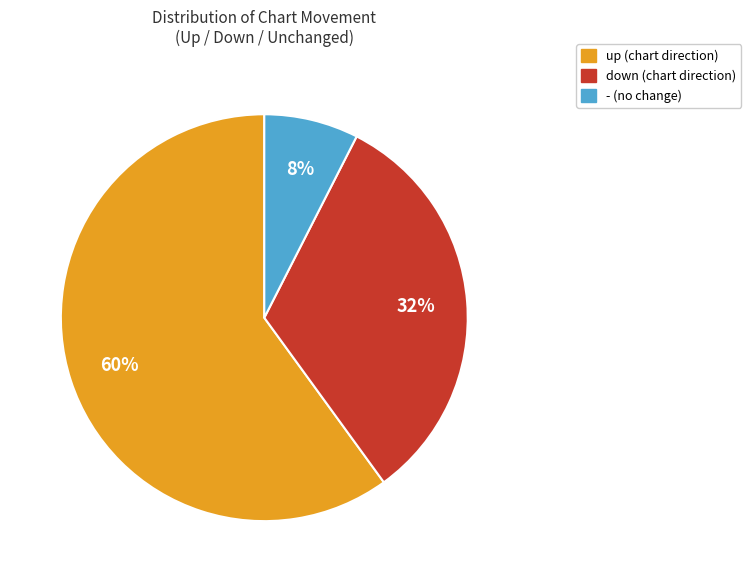

Is it true that - is 27% of the pie?

False